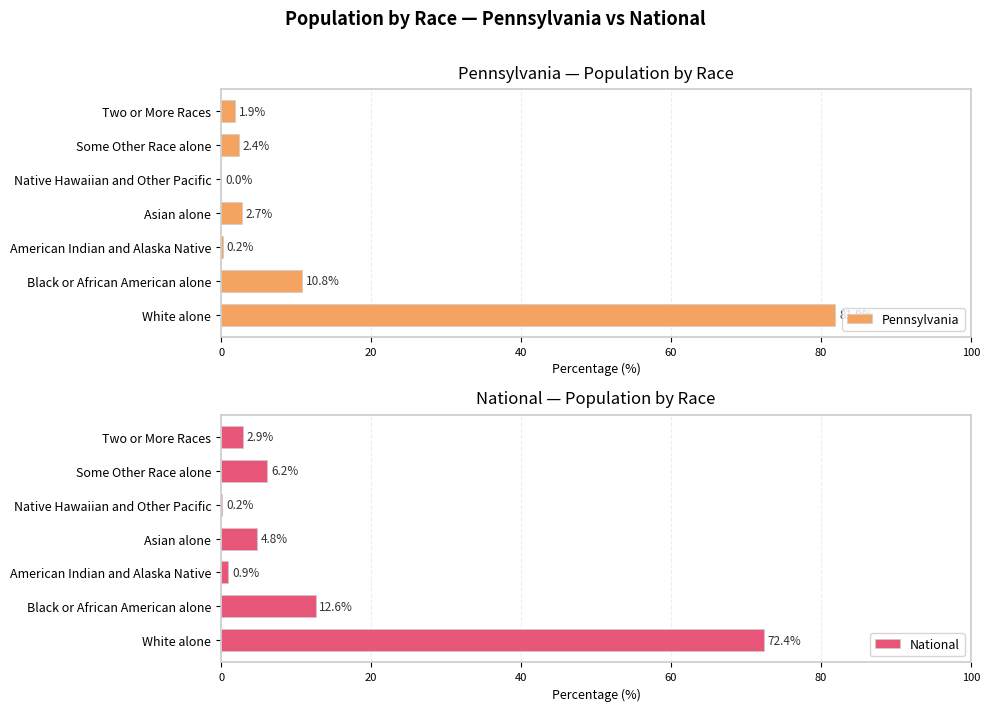

List the series in order of their peak value, highest first.

Pennsylvania, National